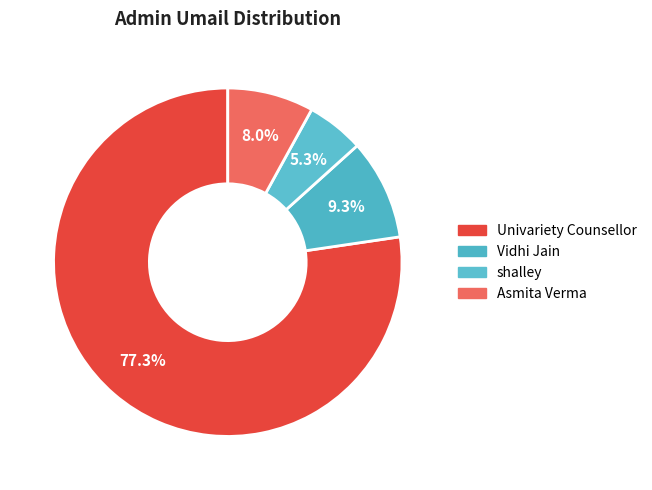

Is there any slice that represents more than half of the pie?

Yes